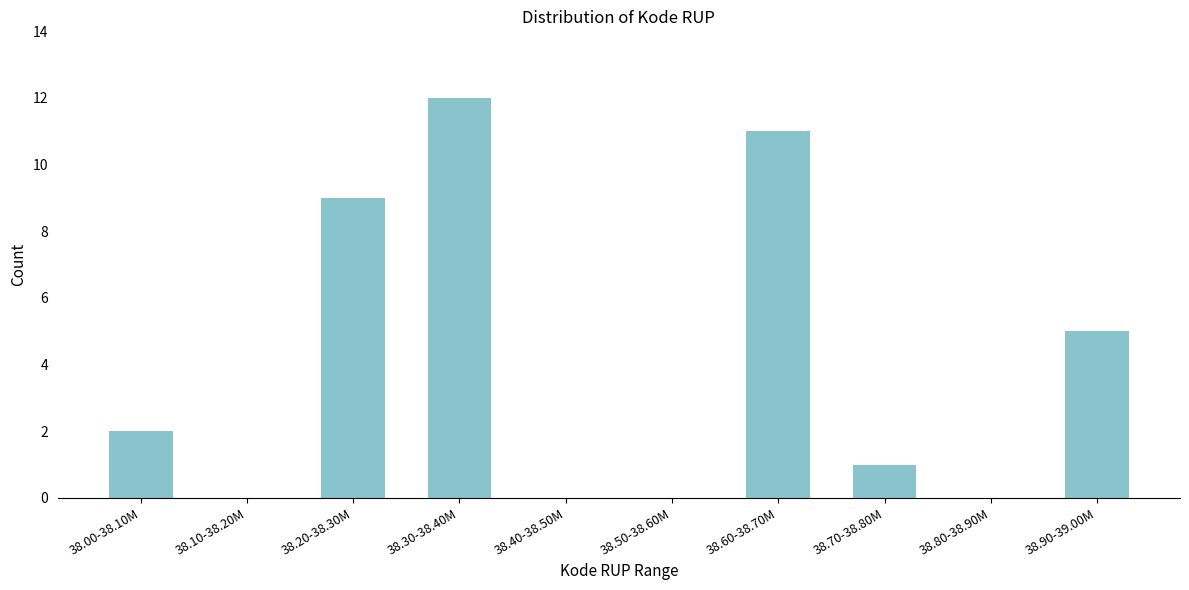

Reading left to right, what are all the values shown in this chart?

38.00-38.10M=2	38.10-38.20M=0	38.20-38.30M=9	38.30-38.40M=12	38.40-38.50M=0	38.50-38.60M=0	38.60-38.70M=11	38.70-38.80M=1	38.80-38.90M=0	38.90-39.00M=5